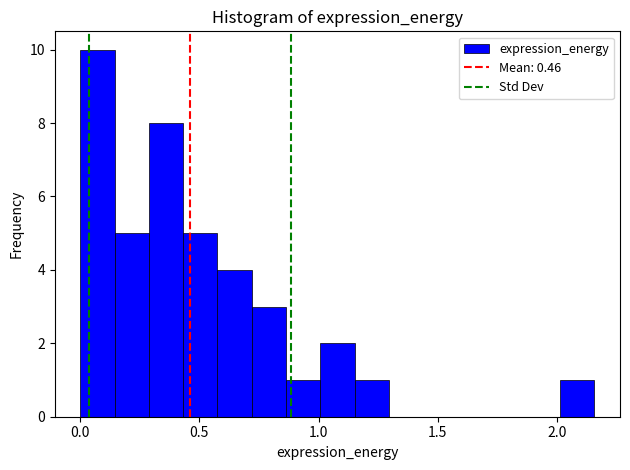

Read against the x-axis, roughly where is the centre of the tallest bar?

0.05